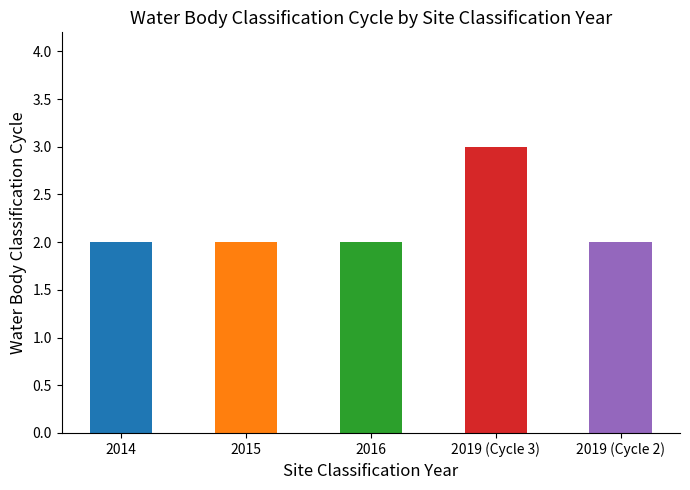

The chart shows a value of 3 at 2015. True or false?

False